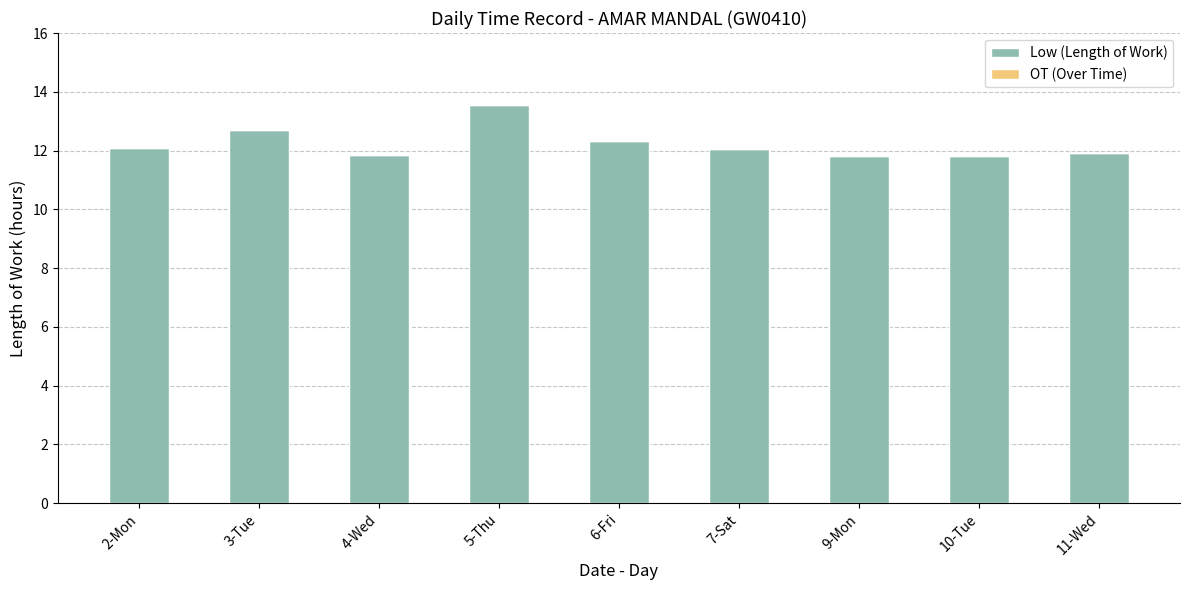

True or false: the data shows 11.9 at 11-Wed.

True